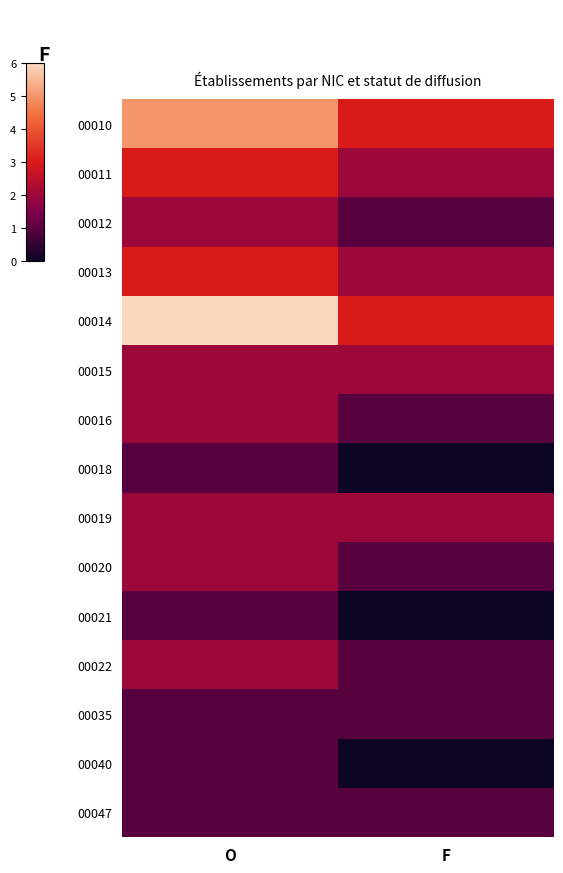

Reading left to right, what are all the values shown in this chart?

00010: O=5	F=3
00011: O=3	F=2
00012: O=2	F=1
00013: O=3	F=2
00014: O=6	F=3
00015: O=2	F=2
00016: O=2	F=1
00018: O=1	F=0
00019: O=2	F=2
00020: O=2	F=1
00021: O=1	F=0
00022: O=2	F=1
00035: O=1	F=1
00040: O=1	F=0
00047: O=1	F=1